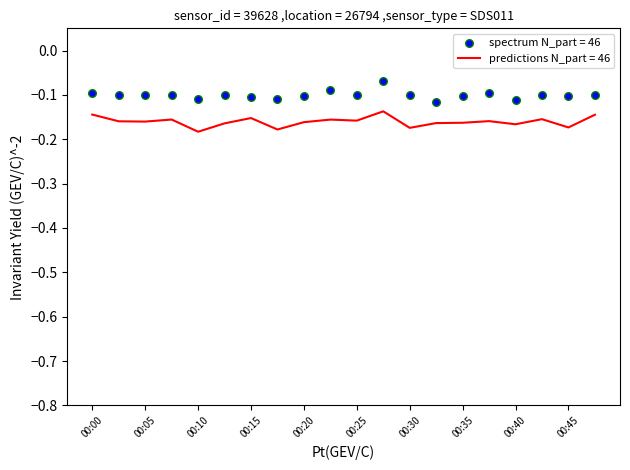

The predictions N_part = 46 series shows -0.1 at 00:45. True or false?

False